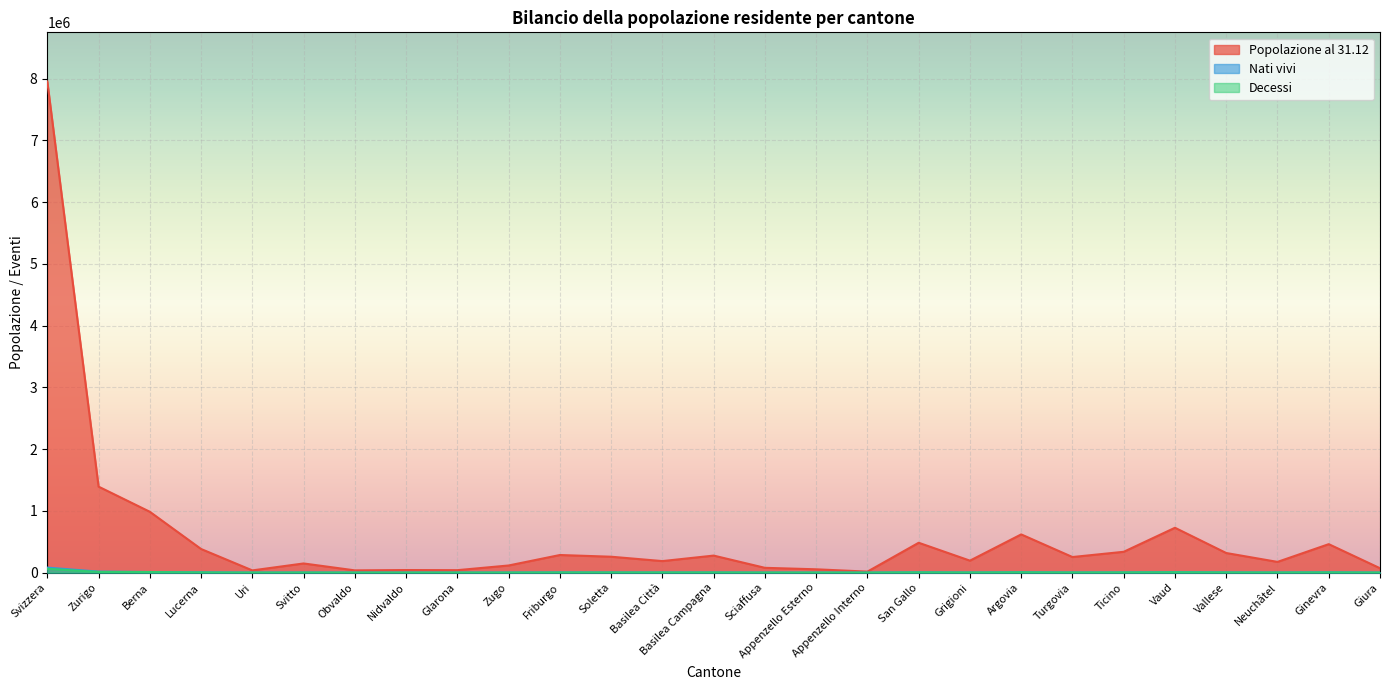

Does the chart display data point markers on the line(s)?

No